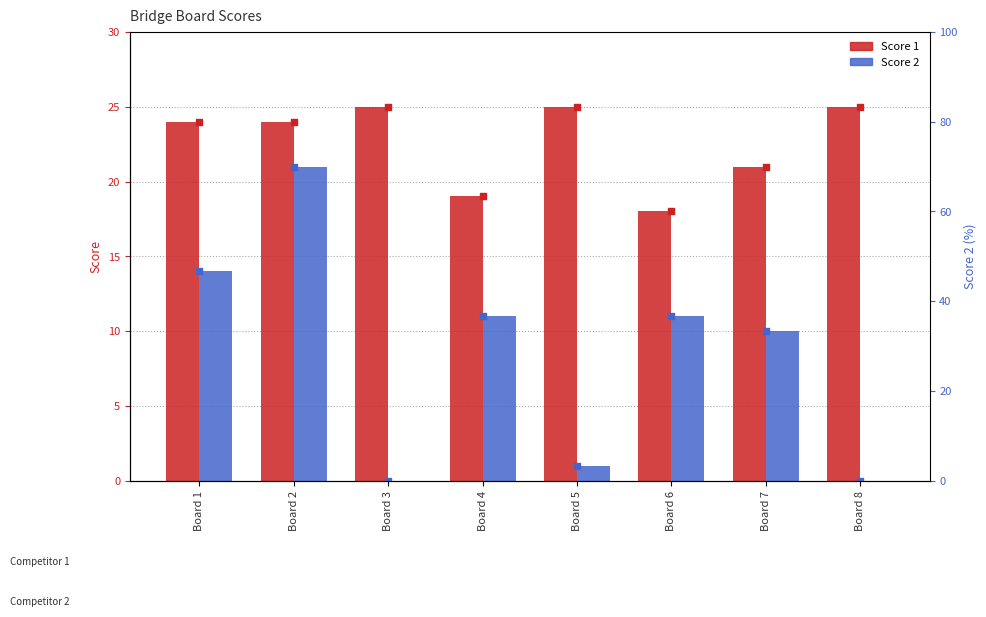

Which series contains the lowest Y value?

Score 2